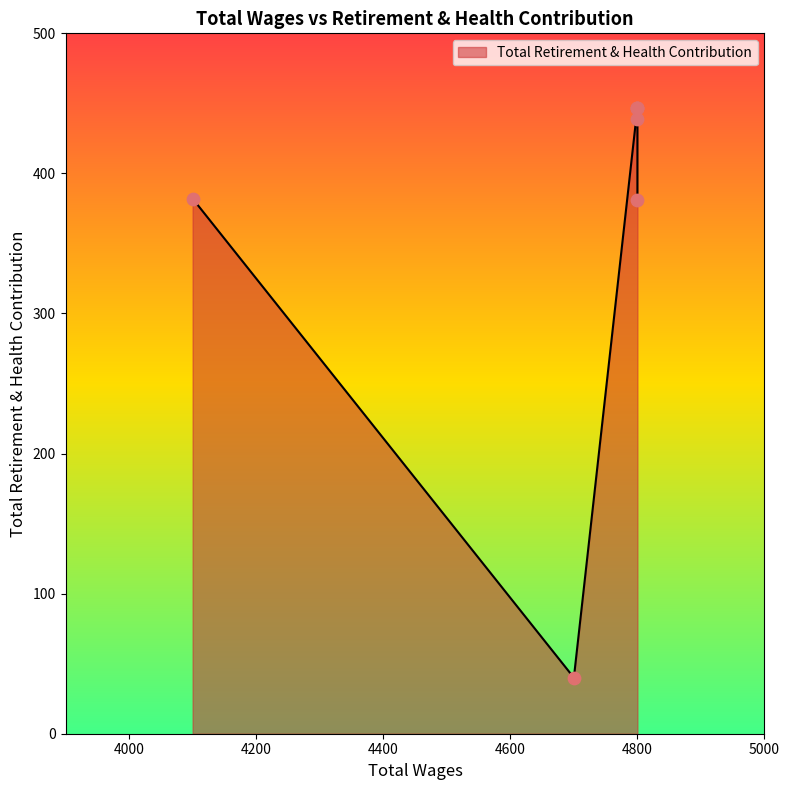

What is the ratio of the value at 4800.0 to the value at 4800.0?

0.9